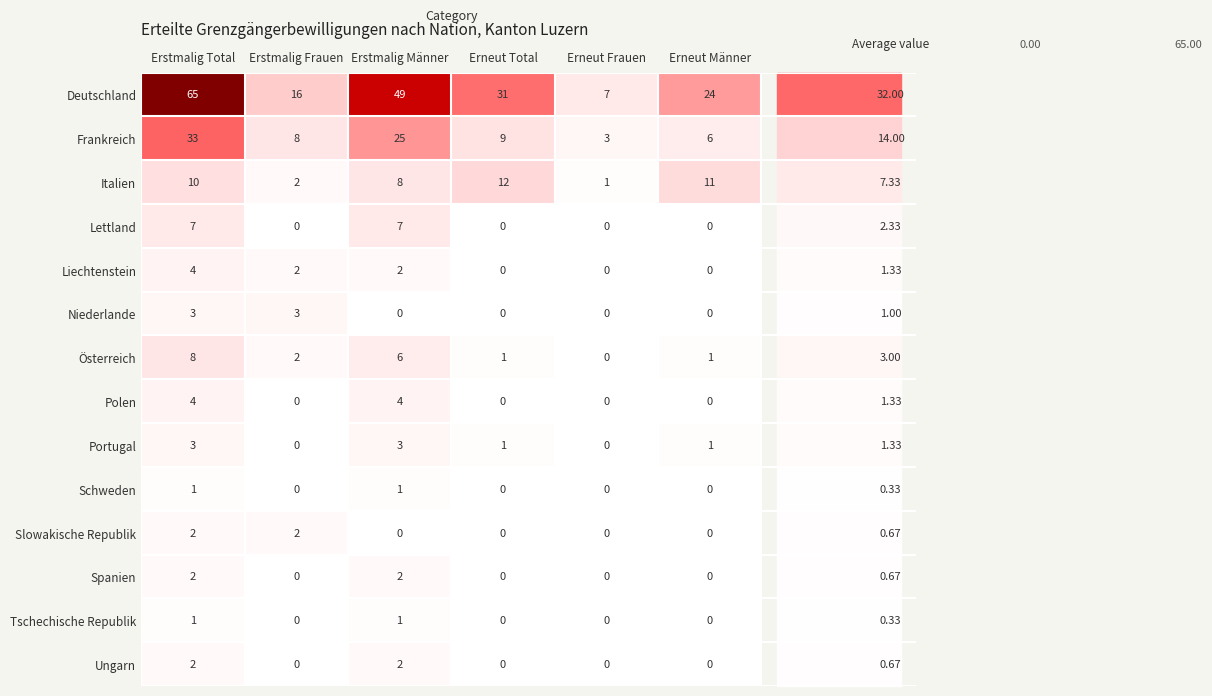

At how many categories does at least one series exceed 18?

4